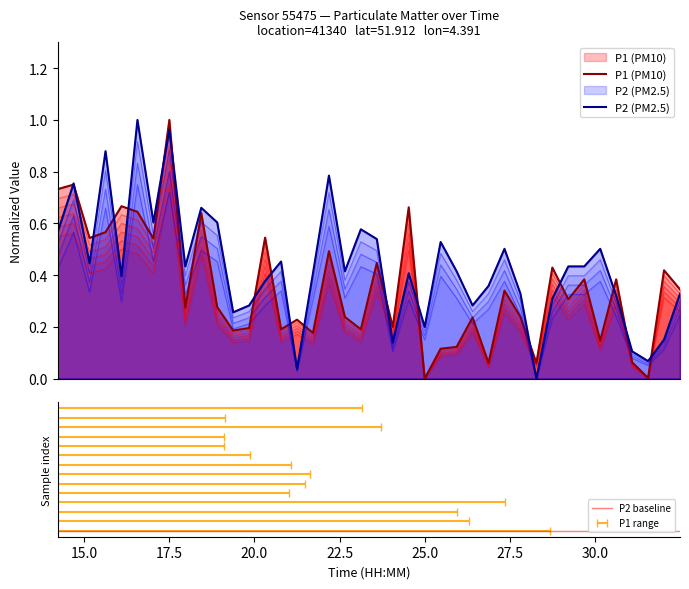

What is the label of the 25th point from the left?

01:00